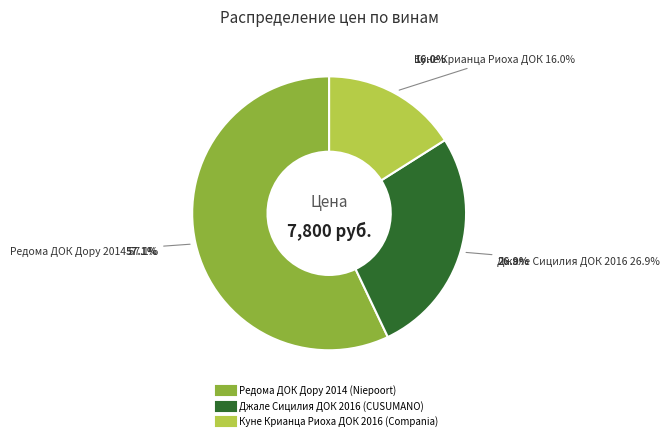

What percentage is the Редома ДОК Дору 2014 (Niepoort) slice, to the nearest percent?

57%